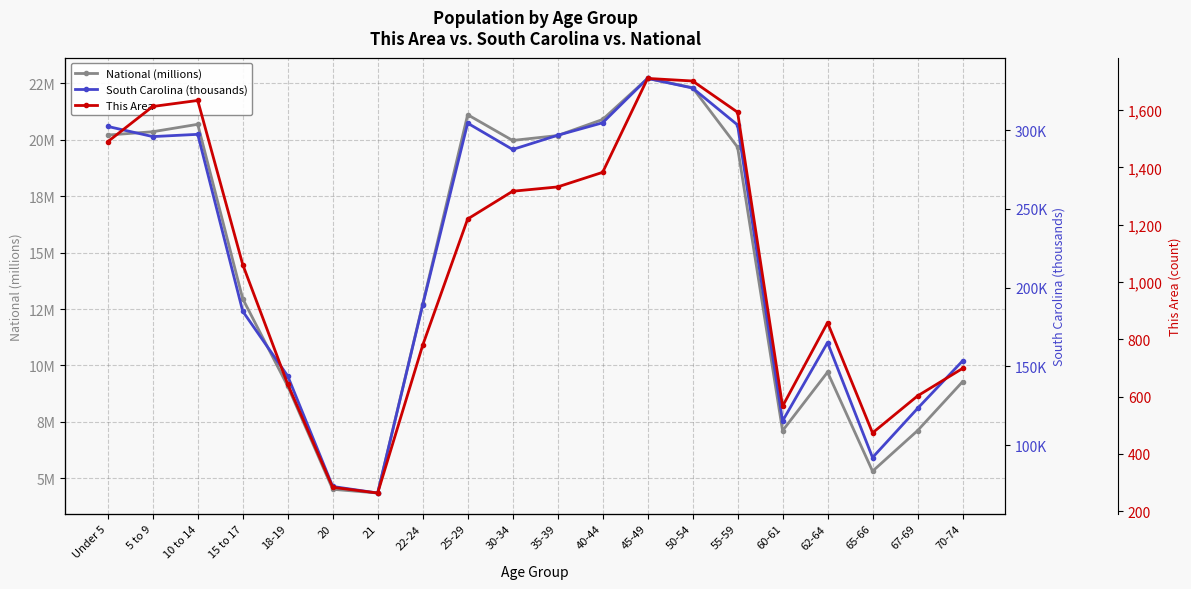

True or false: This Area has more than 1 interior local peaks.

True